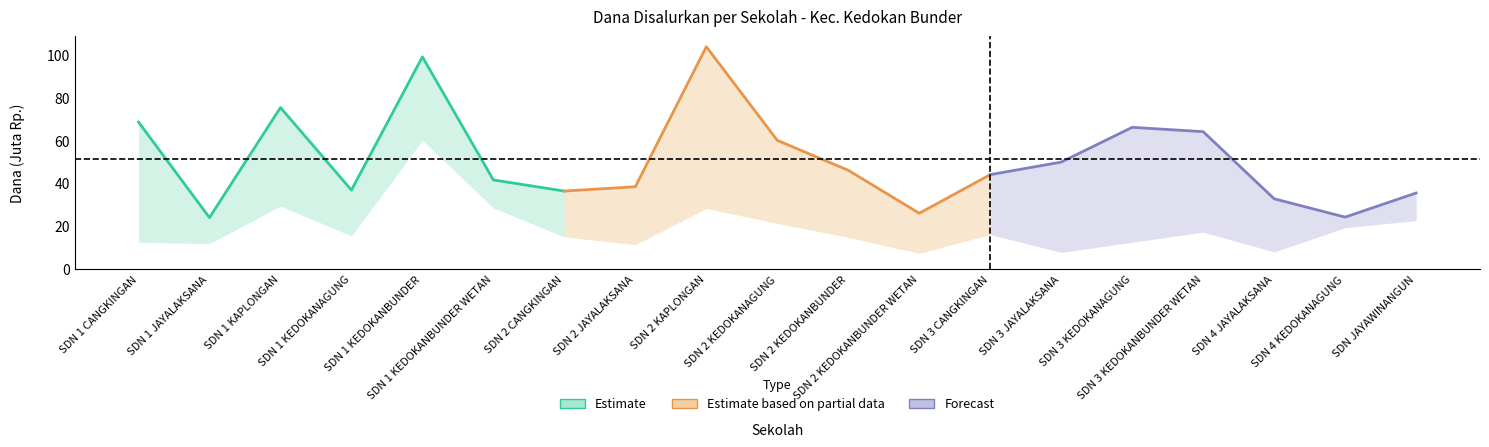

What is the difference between the second highest and minimum values in the Estimate series?

51.3